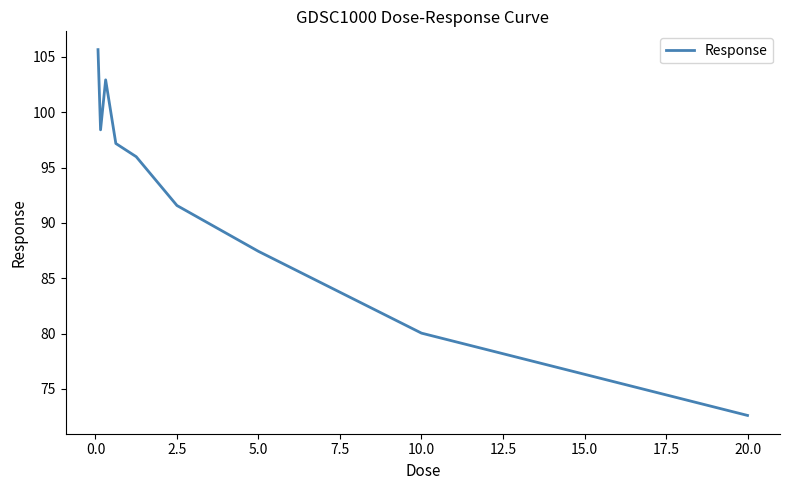

What is the maximum value shown in the chart?

105.7